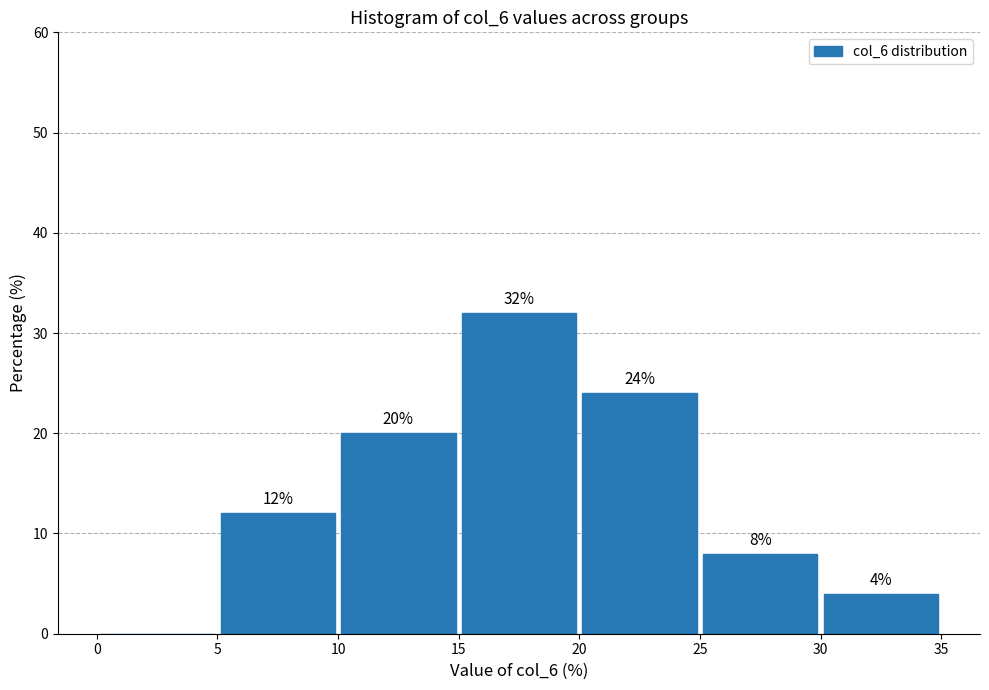

Which range on the x-axis has the tallest bar?

15 to 20